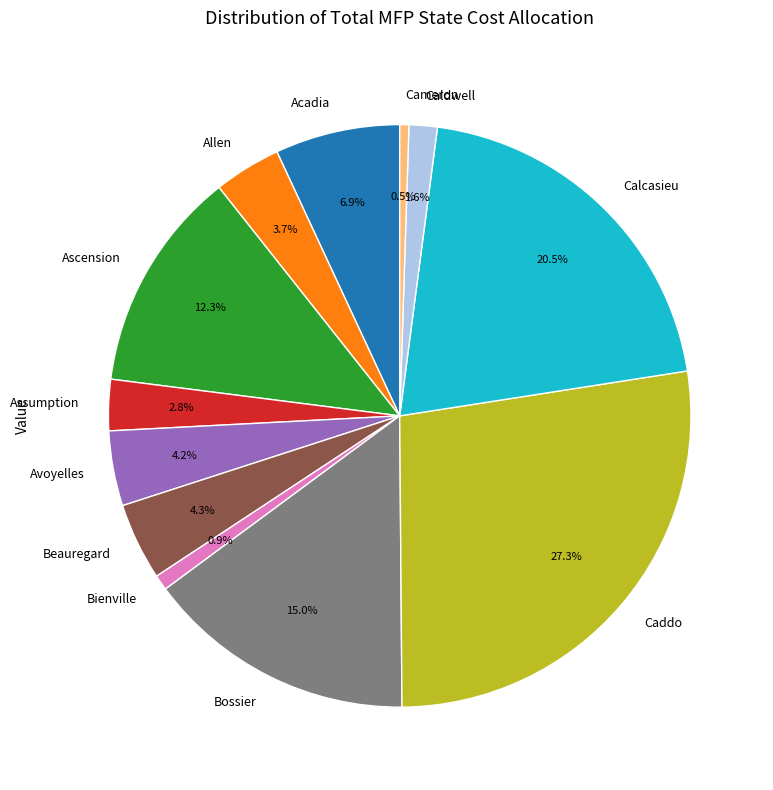

What is the largest slice in the pie chart?

Caddo